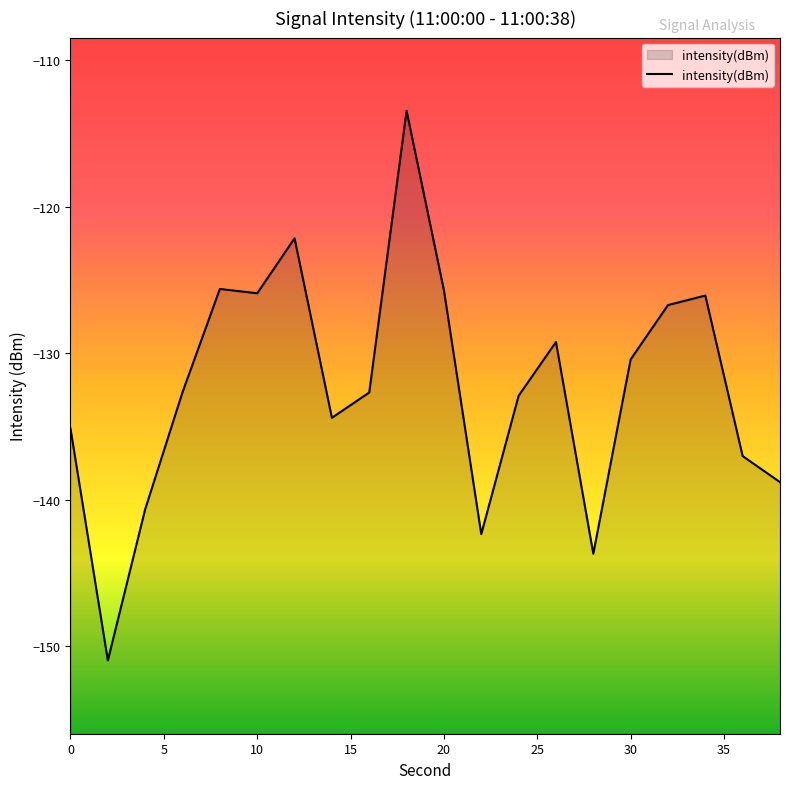

How many interior local peaks (higher than both neighbors) does the data have?

5